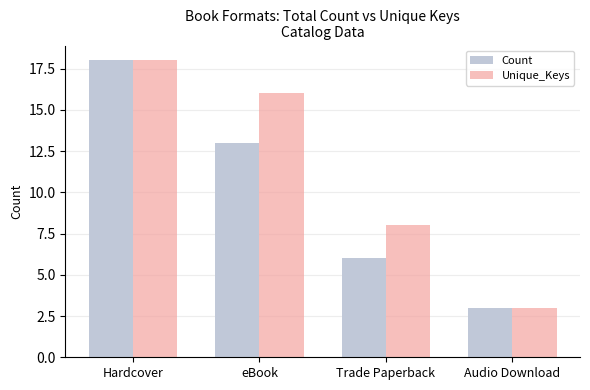

Which series changed the most between eBook and Trade Paperback?

Unique_Keys